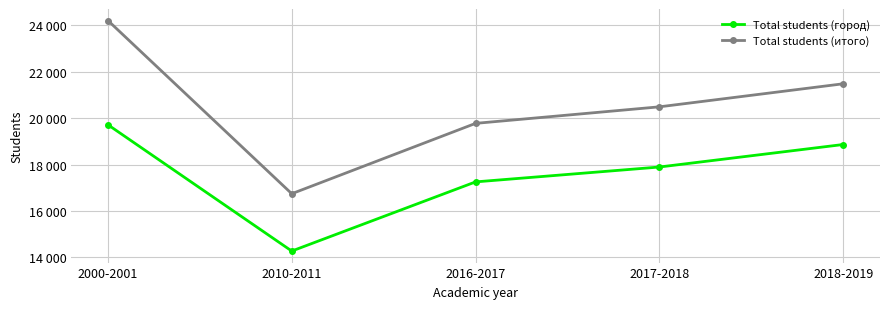

True or false: Total students (итого) and Total students (город) intersect in this chart.

False